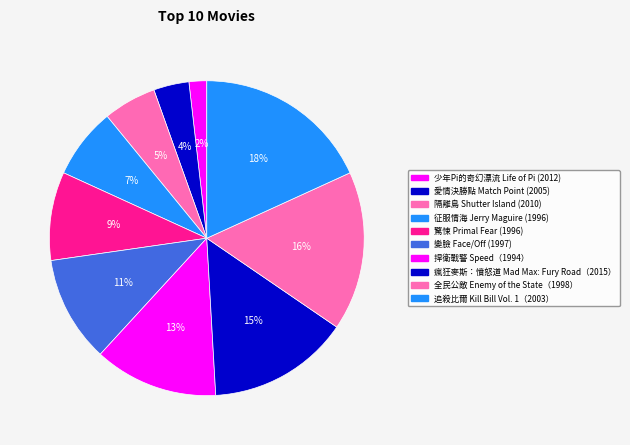

Which category has the smallest portion of the pie?

少年Pi的奇幻漂流 Life of Pi (2012)